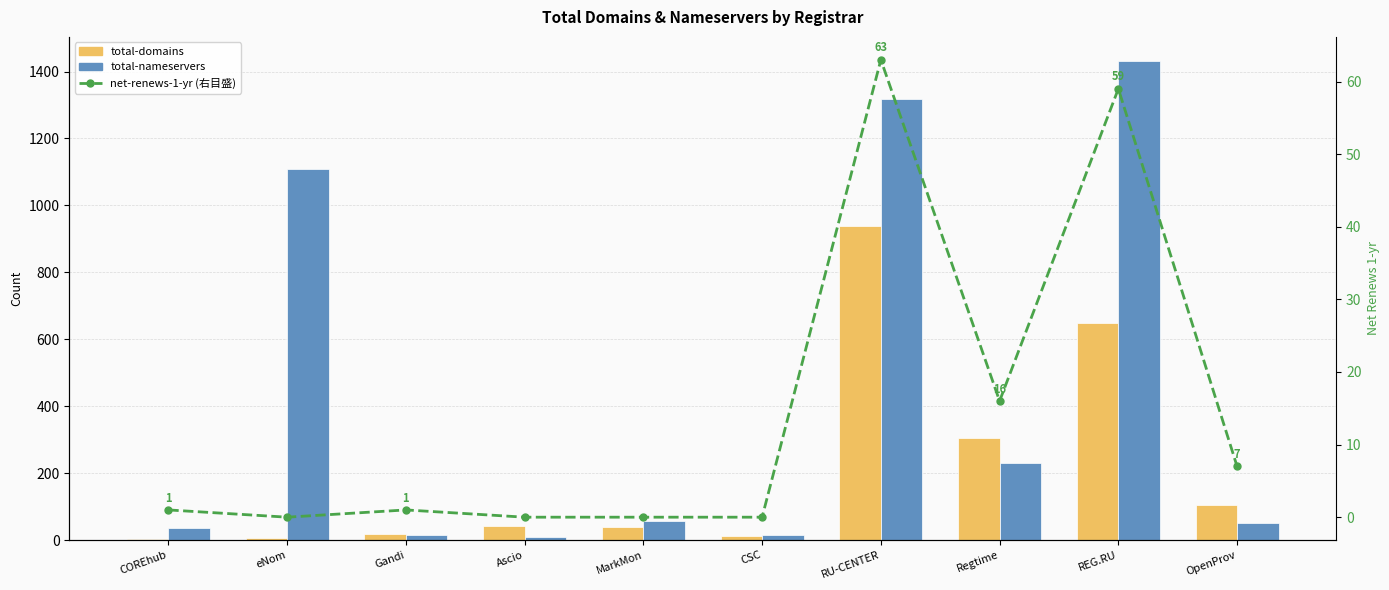

True or false: total-nameservers has a value of 14 at Gandi.

True